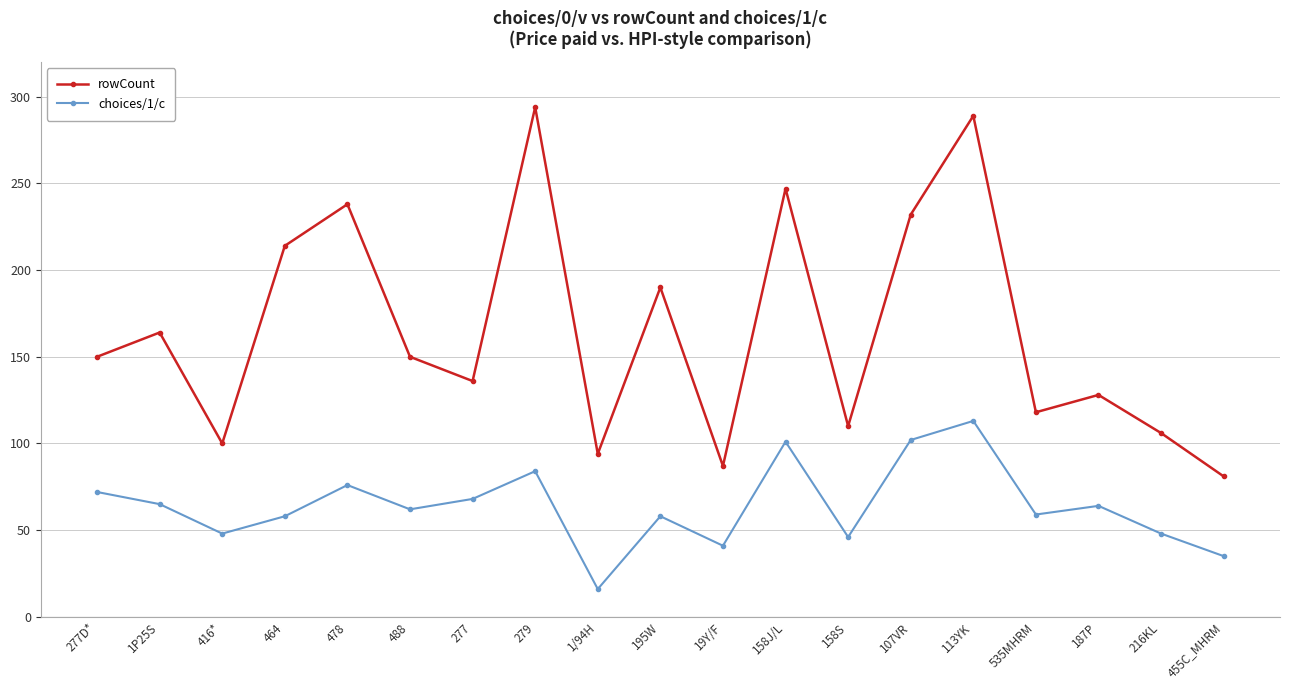

At 113YK, list the series in order from largest to smallest.

rowCount, choices/1/c